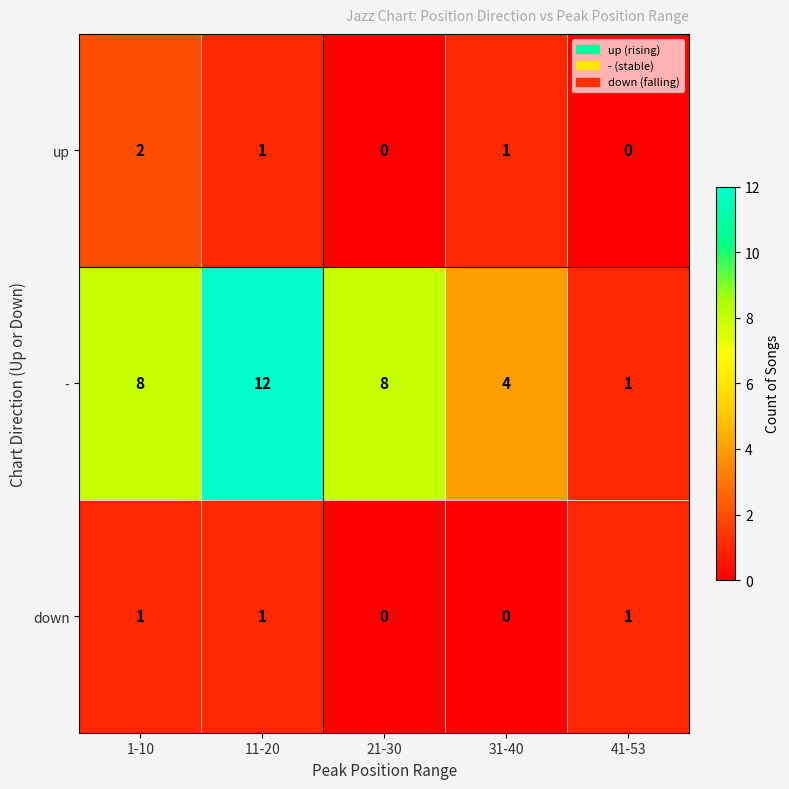

Reading left to right, extract all data points from this chart.

up: 2	1	0	1	0
-: 8	12	8	4	1
down: 1	1	0	0	1